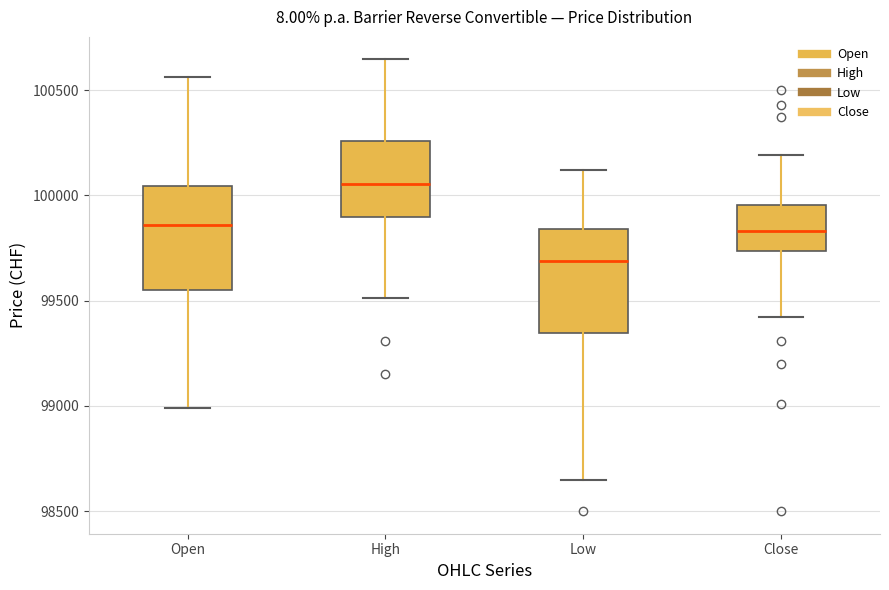

Reading left to right, transcribe this box plot: for each box, give where its median line is, the range the box spans, and where its two whiskers end, as read against the y-axis. The values are not printed on the chart, so give them approximately, as read against the axis.

Open: median 99850, box 99550 to 100050, whiskers 99000 to 100550
High: median 100050, box 99900 to 100250, whiskers 99500 to 100650
Low: median 99700, box 99350 to 99850, whiskers 98650 to 100100
Close: median 99850, box 99750 to 99950, whiskers 99400 to 100200